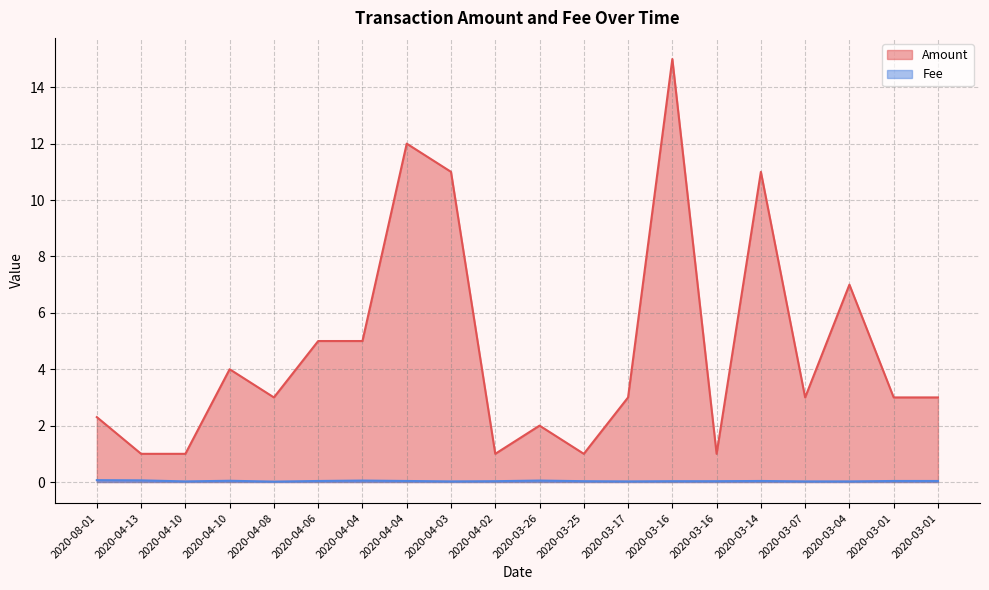

Is it true that Amount equals 15.0 at 2020-03-16?

True